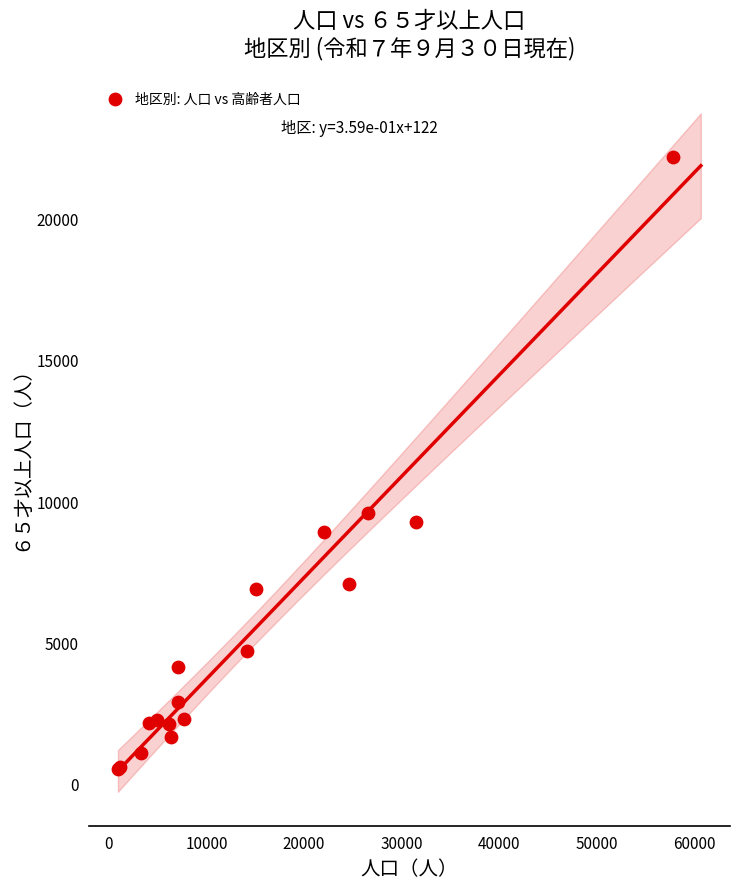

What Y value in the scatter plot is closest to 11341?

9572